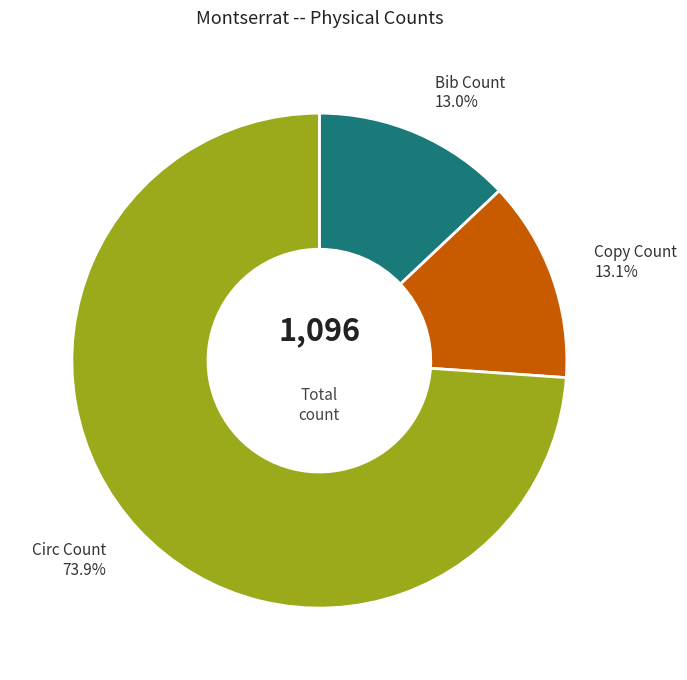

How many segments does this pie chart have?

3